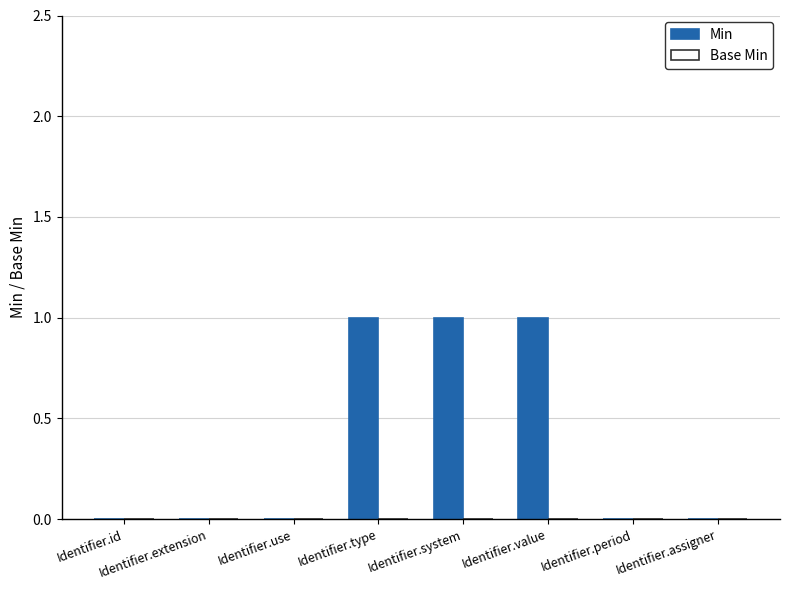

Is it true that the value at Identifier.type is 2?

False